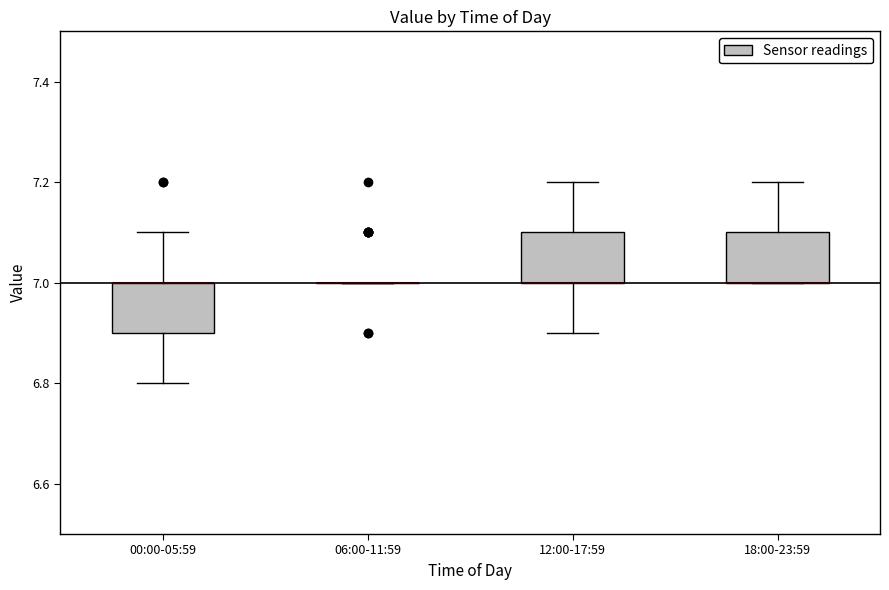

Reading left to right, transcribe this box plot: for each box, give where its median line is, the range the box spans, and where its two whiskers end, as read against the y-axis. The values are not printed on the chart, so give them approximately, as read against the axis.

00:00-05:59: median 7.0 (drawn on the box's upper edge), box 6.9 to 7.0, whiskers 6.8 to 7.1
06:00-11:59: box collapsed to a line at 7.0, whiskers 7.0 to 7.0
12:00-17:59: median 7.0 (drawn on the box's lower edge), box 7.0 to 7.1, whiskers 6.9 to 7.2
18:00-23:59: median 7.0 (drawn on the box's lower edge), box 7.0 to 7.1, whiskers 7.0 to 7.2